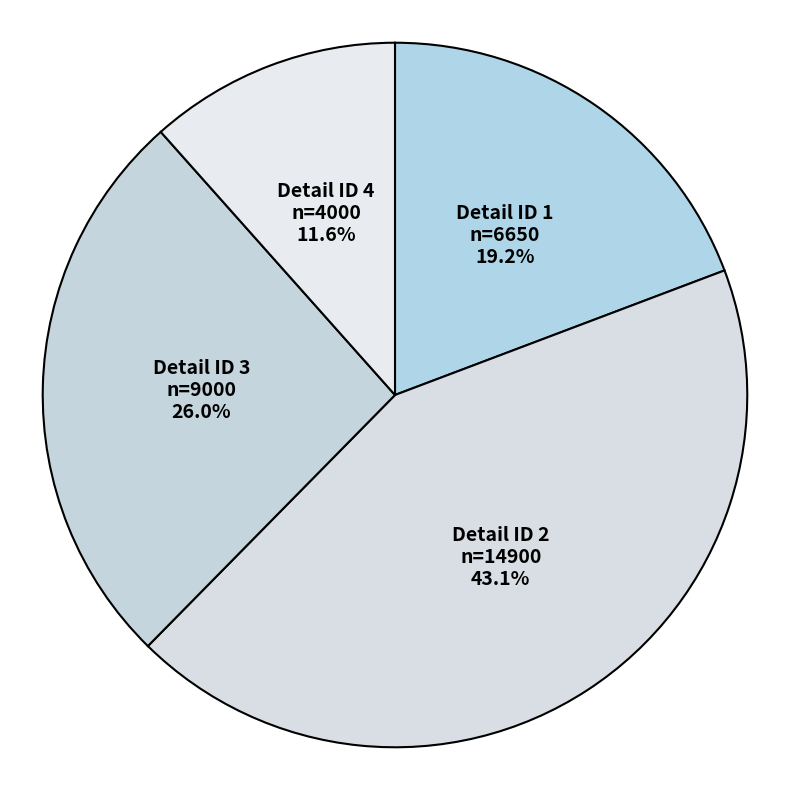

Does Detail ID 1 represent more than half of the total?

No